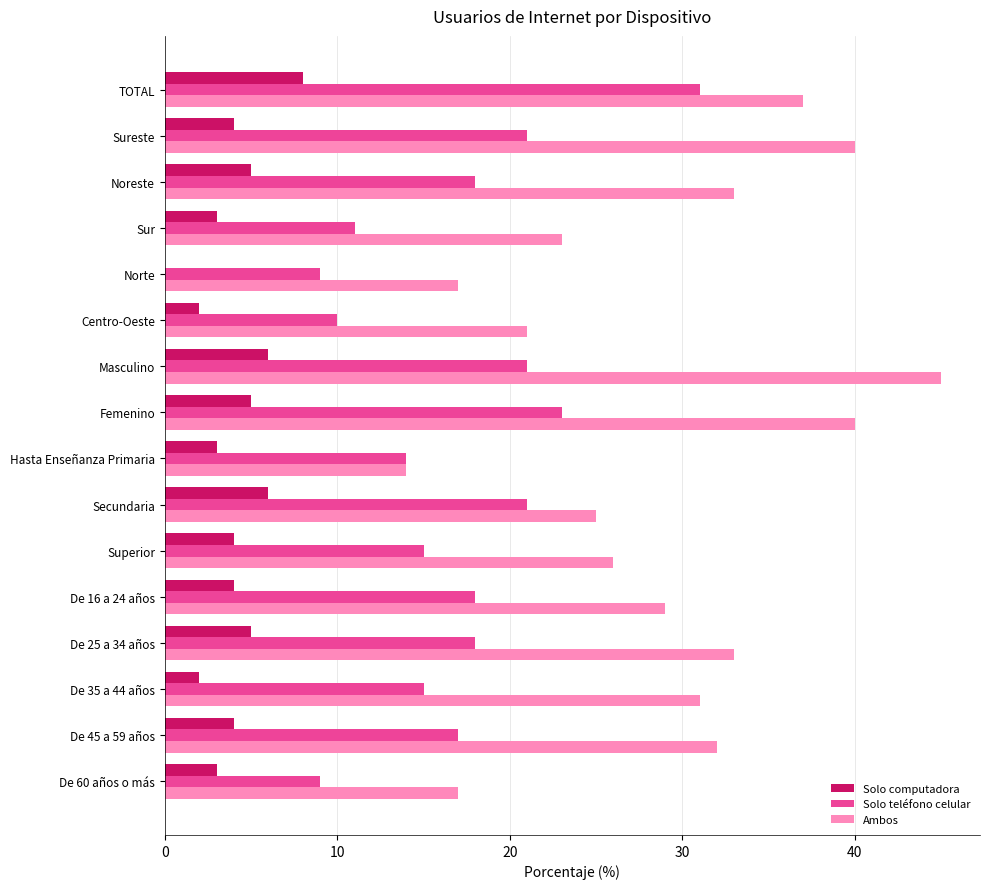

What are all the series names shown in the legend?

Solo computadora, Solo teléfono celular, Ambos